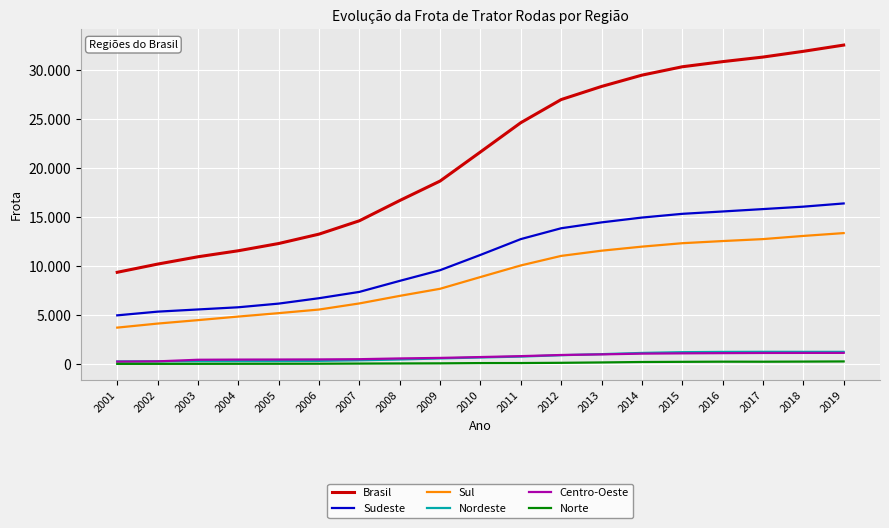

True or false: Norte and Centro-Oeste cross at least once.

False